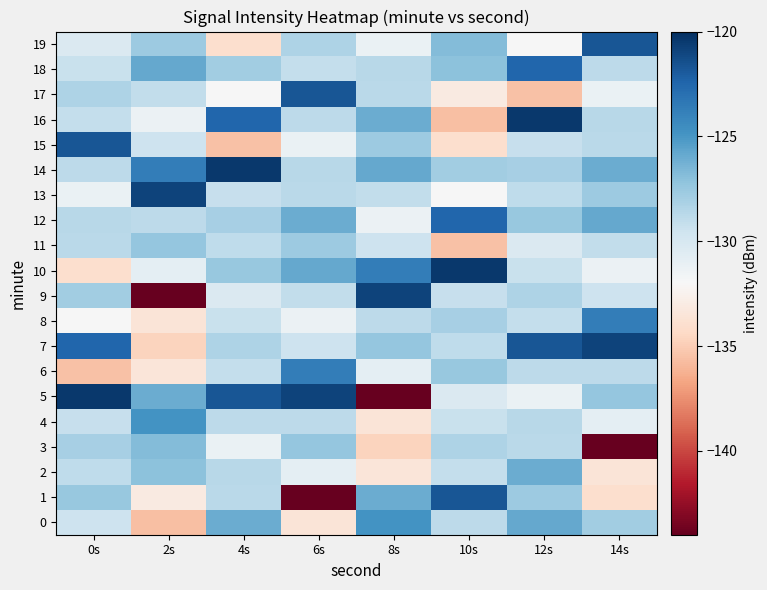

What is the minimum value shown in the chart?

-144.2